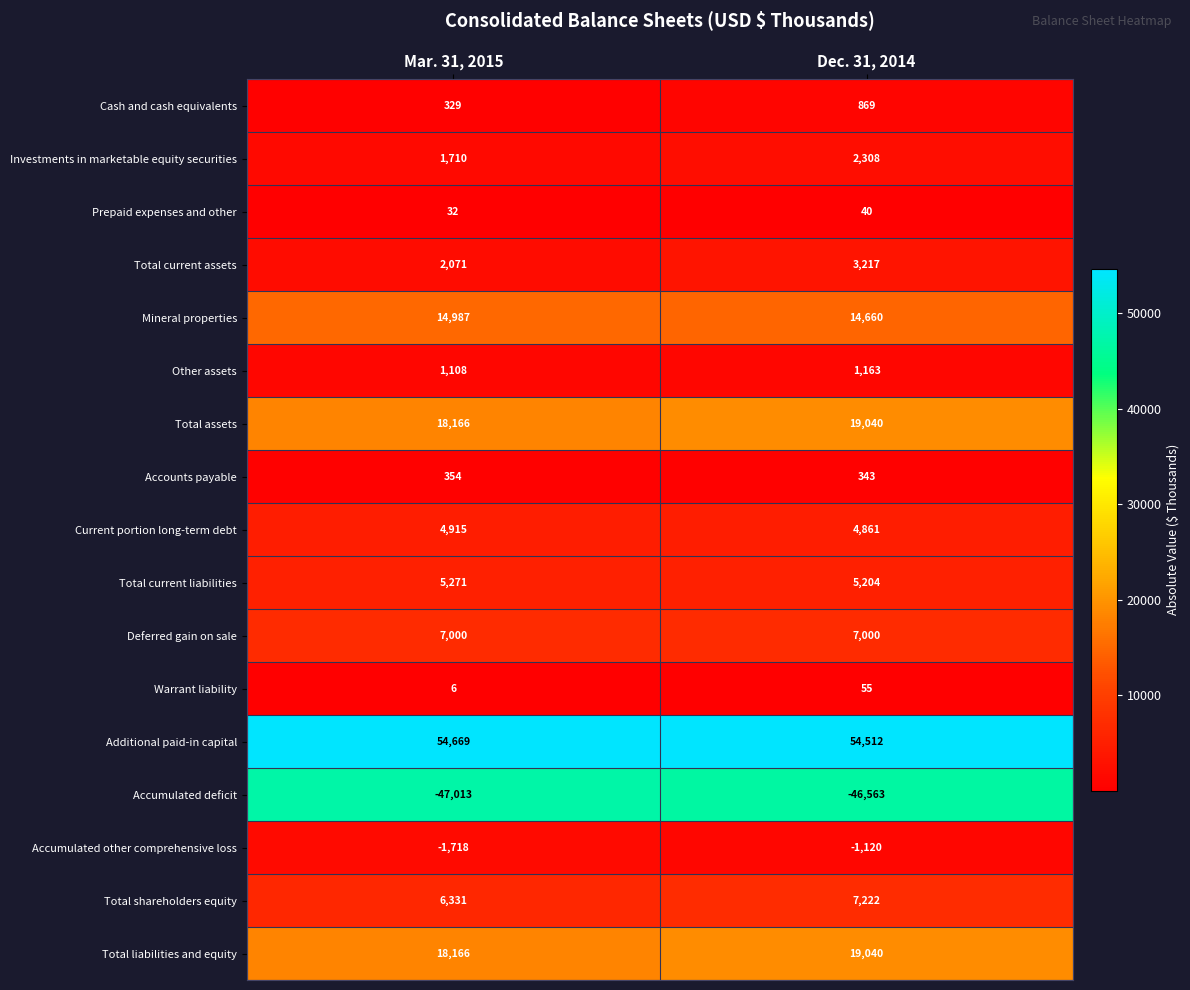

What value does the Total assets series have at Mar. 31, 2015, to the nearest 100?

18200